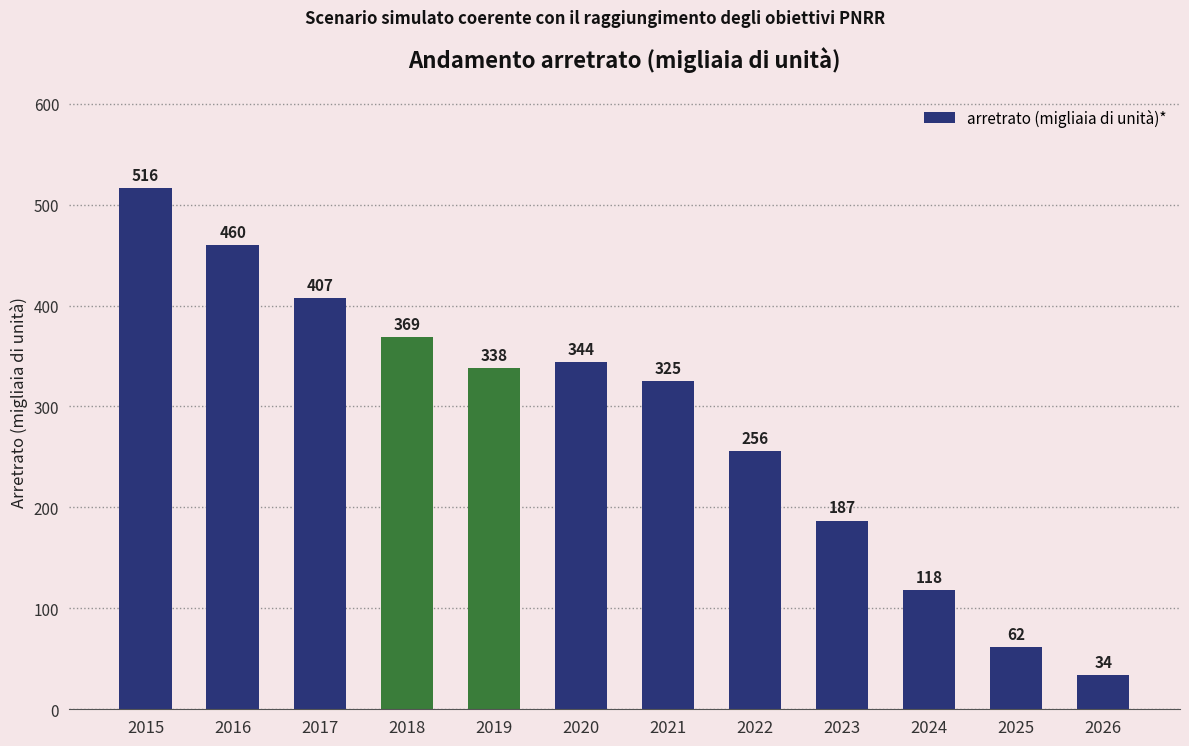

What is the value of the 8th bar from the left?

256.0